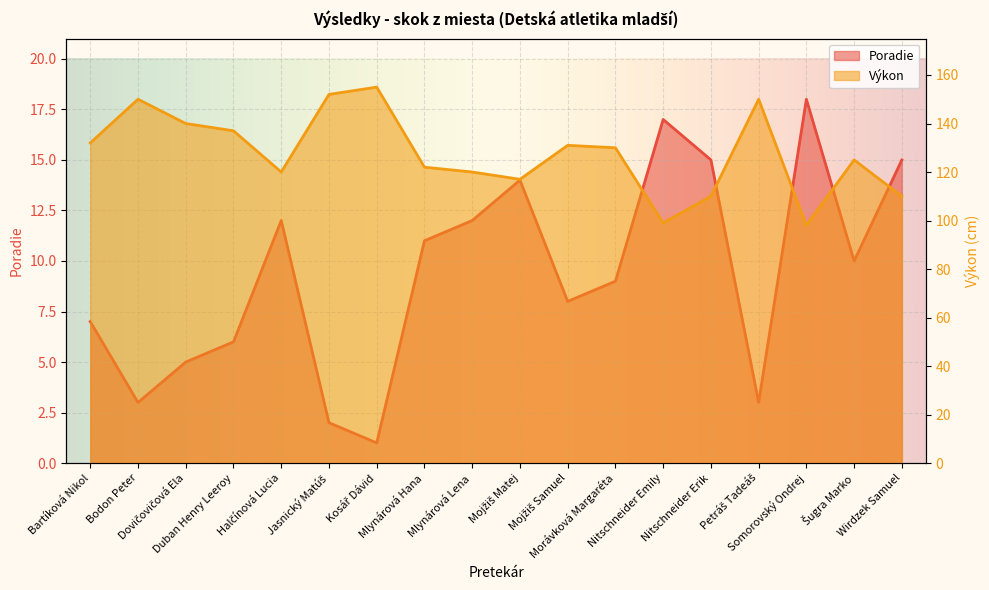

At which label does Poradie reach its minimum?

Kosář Dávid